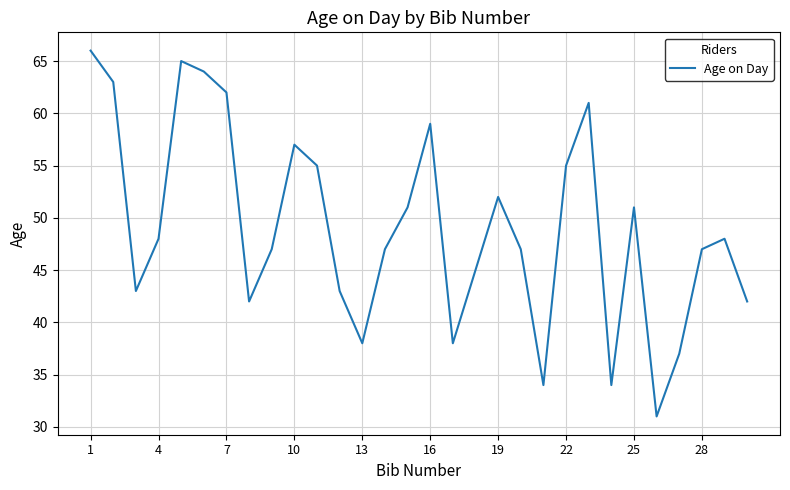

What is the maximum value shown in the chart?

66